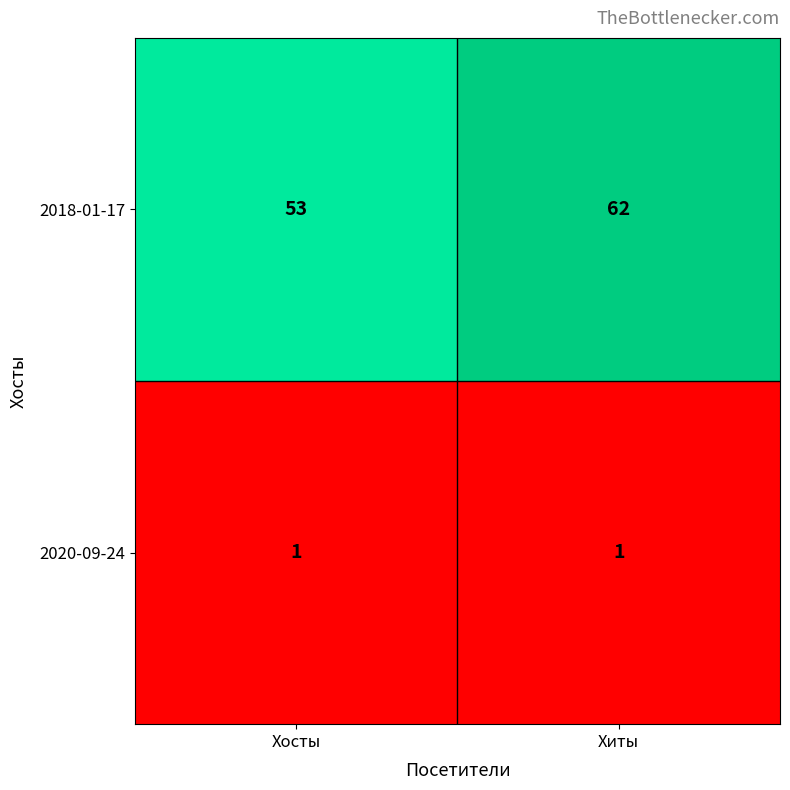

At Хосты, list the series in order from largest to smallest.

2018-01-17, 2020-09-24